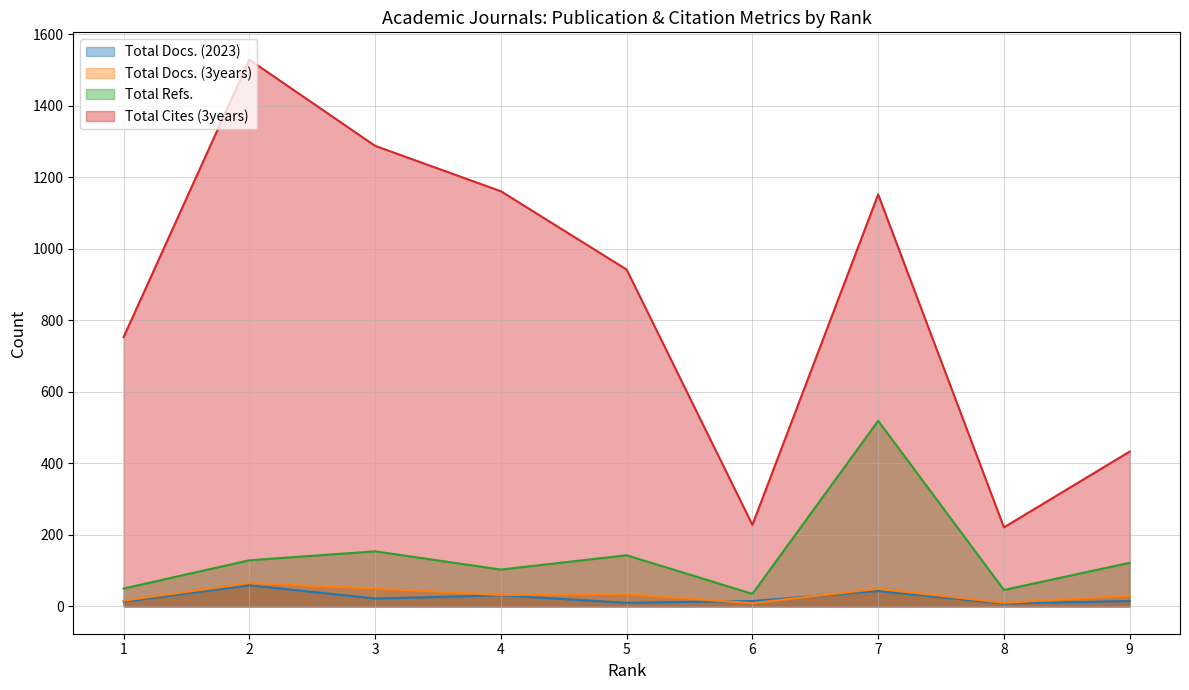

The value of Total Cites (3years) at 2 is 1529. True or false?

True